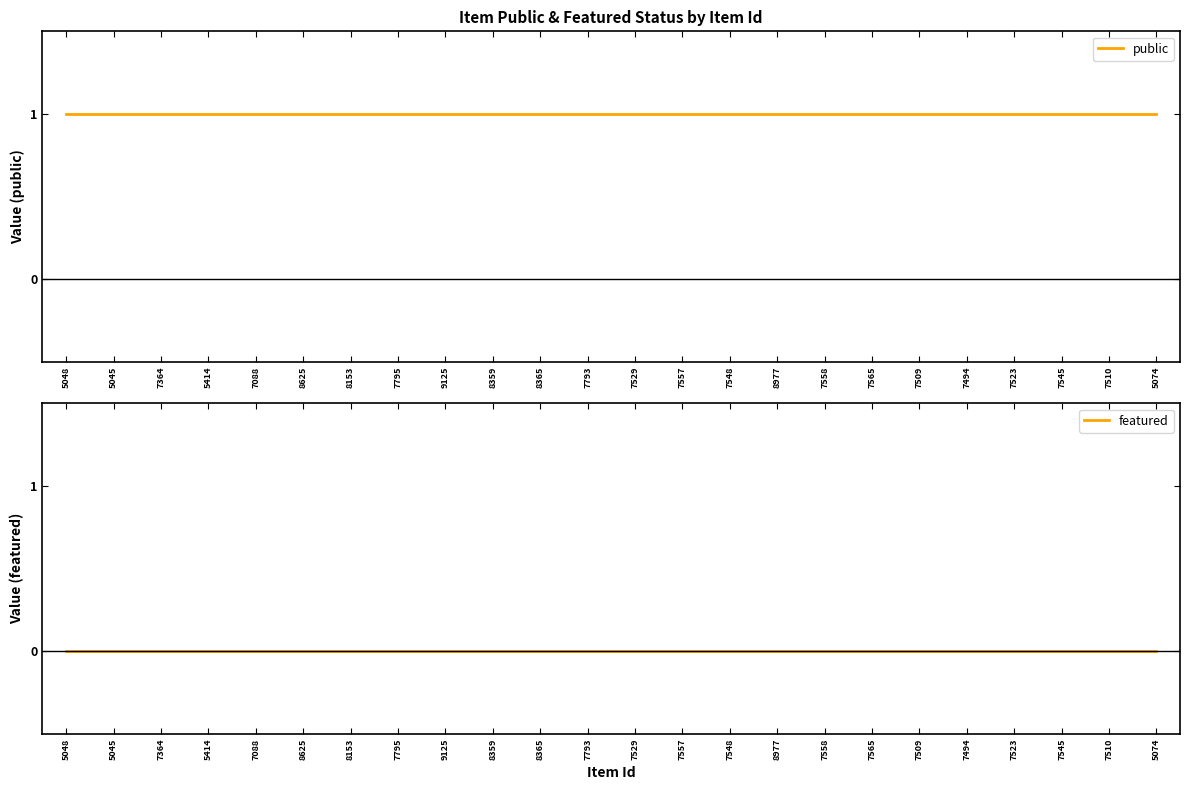

Is it true that public equals 1 at 5074?

True